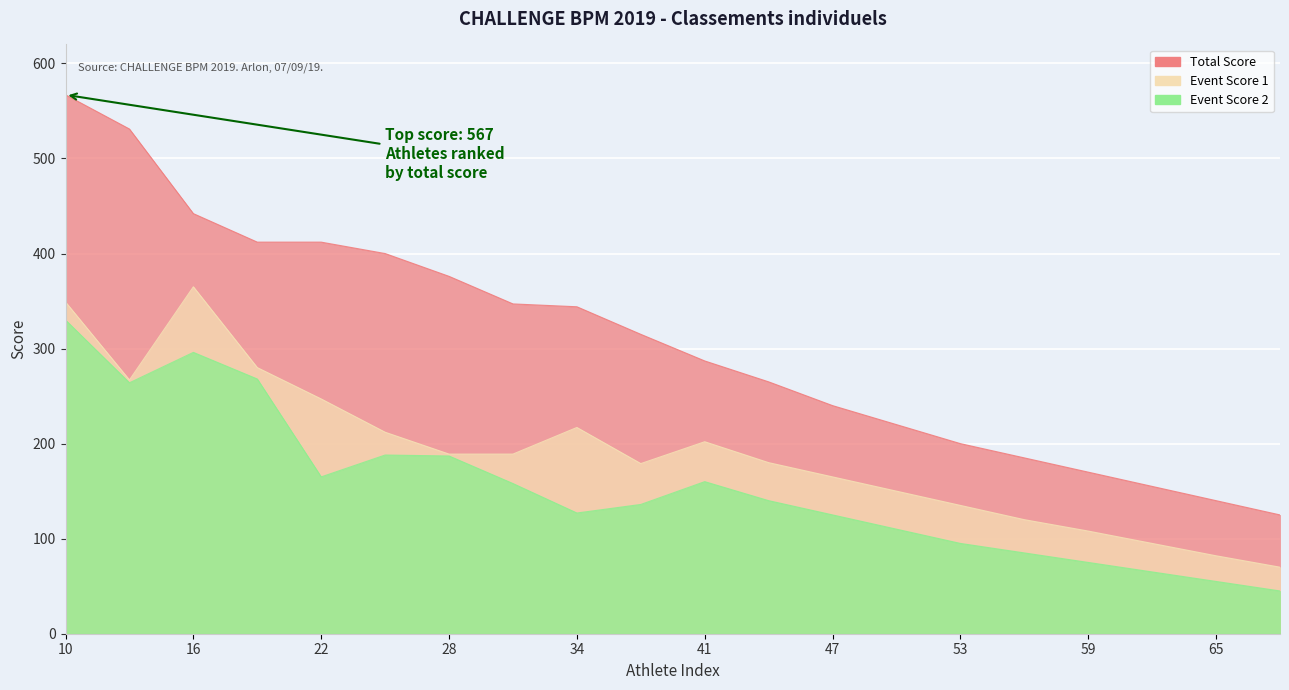

How many values in the Event Score 1 series are below 189?

10